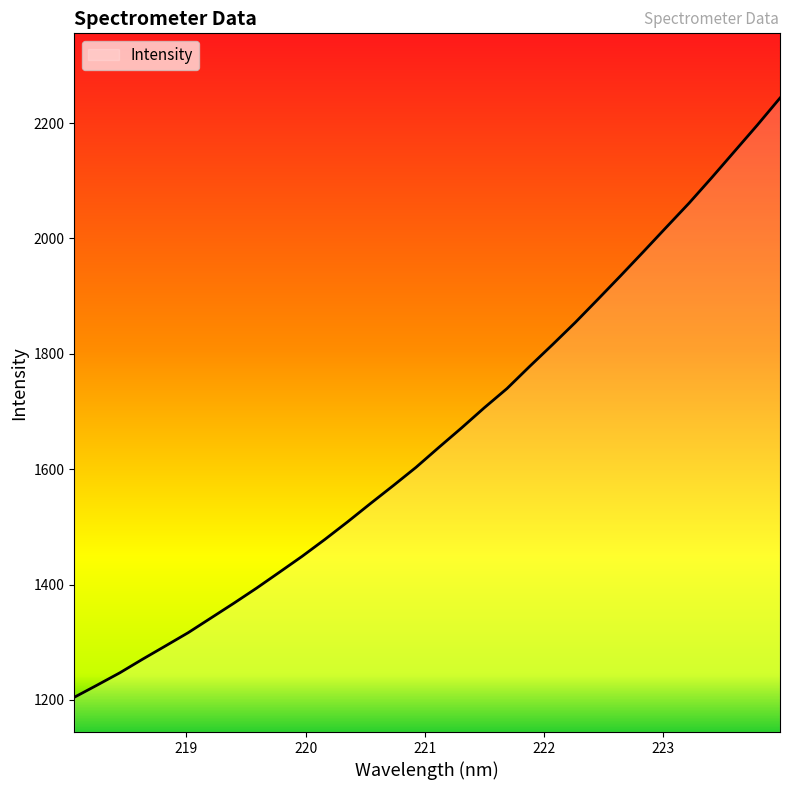

How many series are shown in this chart?

1